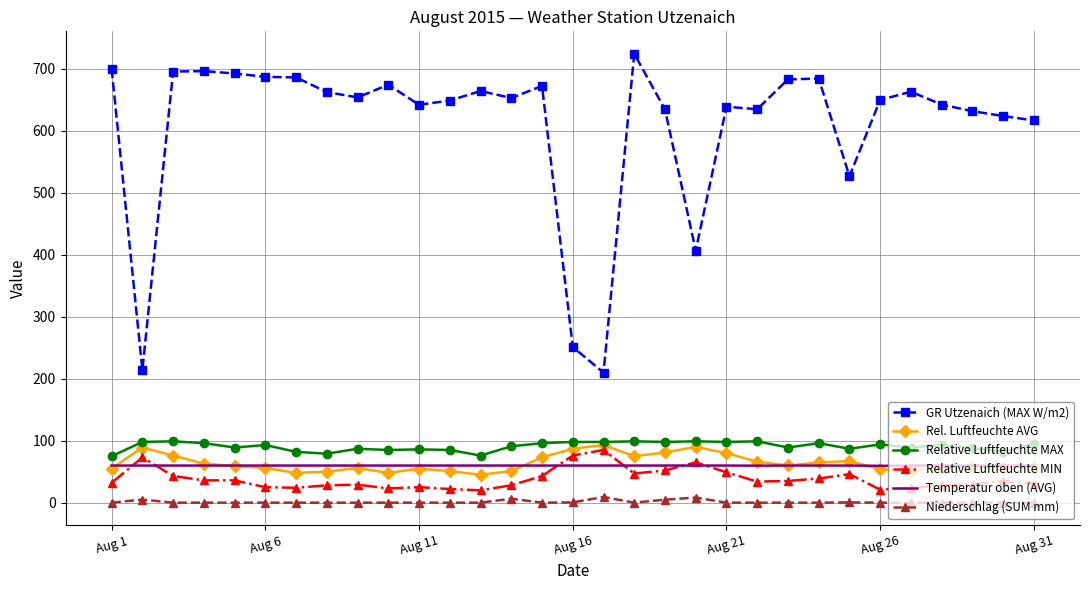

At how many categories does at least one series exceed 263?

28